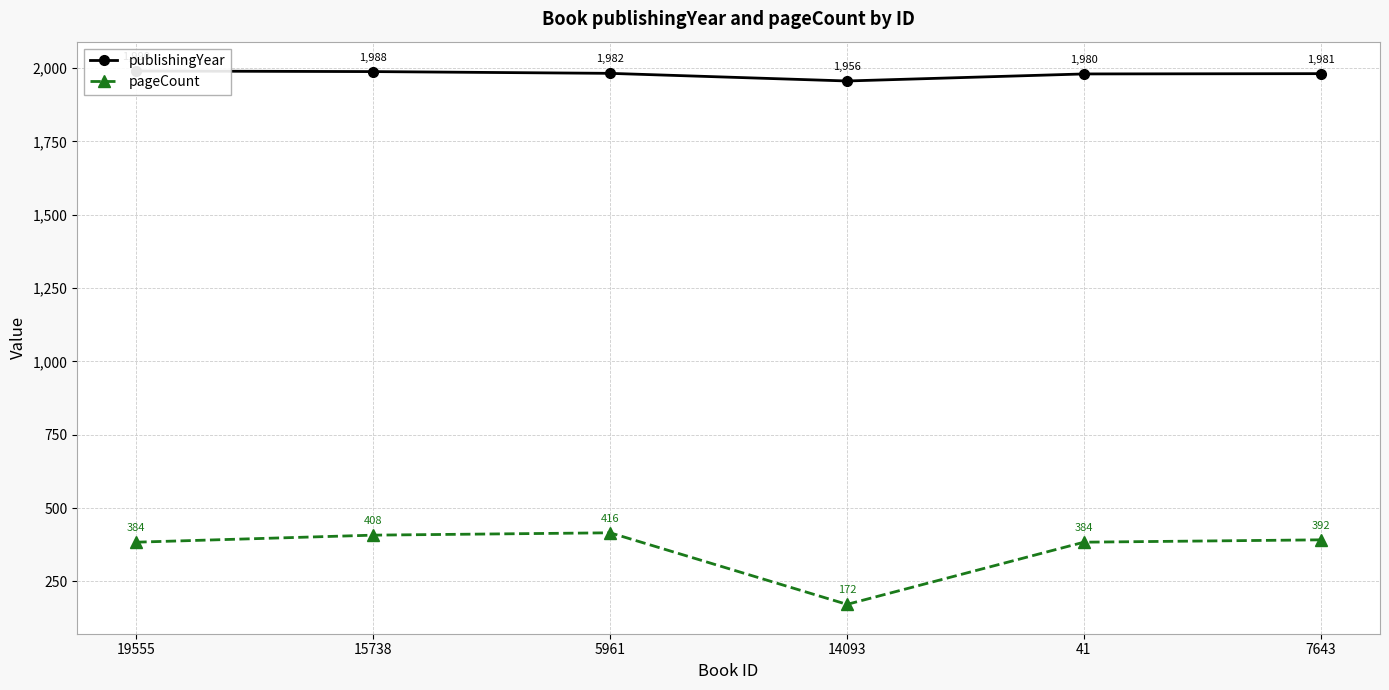

At how many categories does at least one series exceed 1843?

6